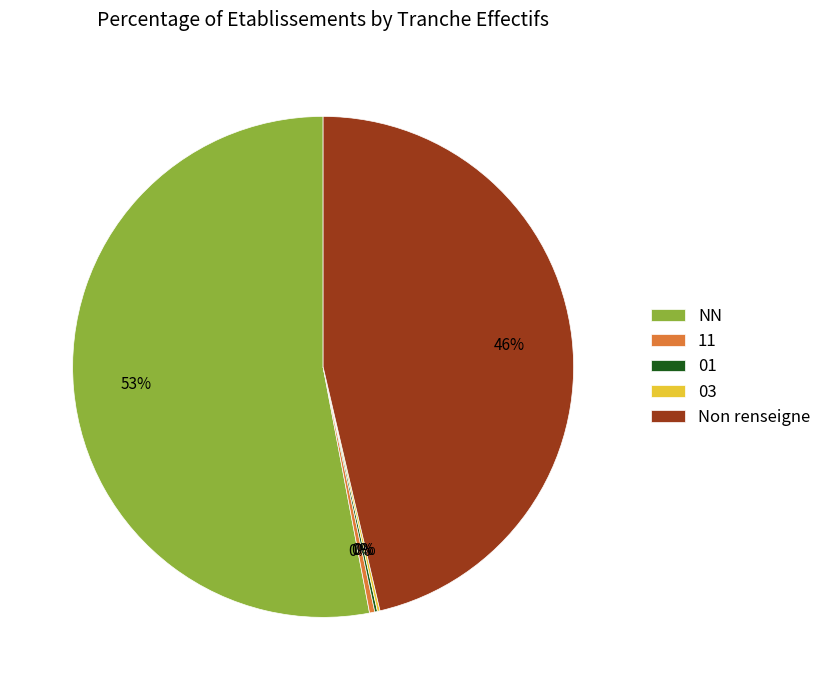

Which slice is the largest?

NN